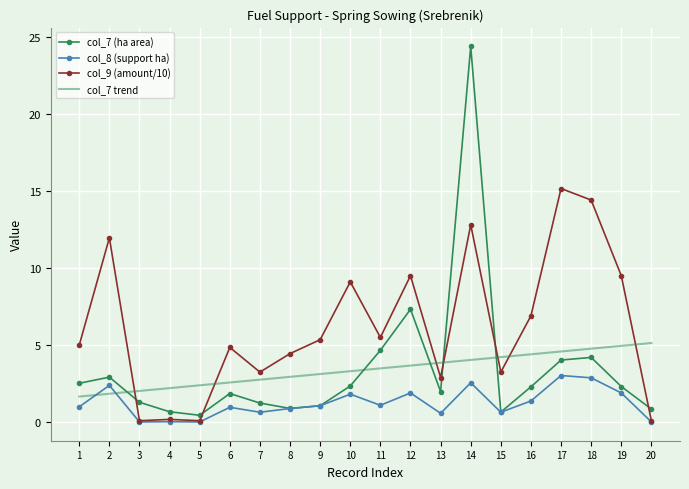

The value of col_7 (ha area) at 2 is 2.9. True or false?

True